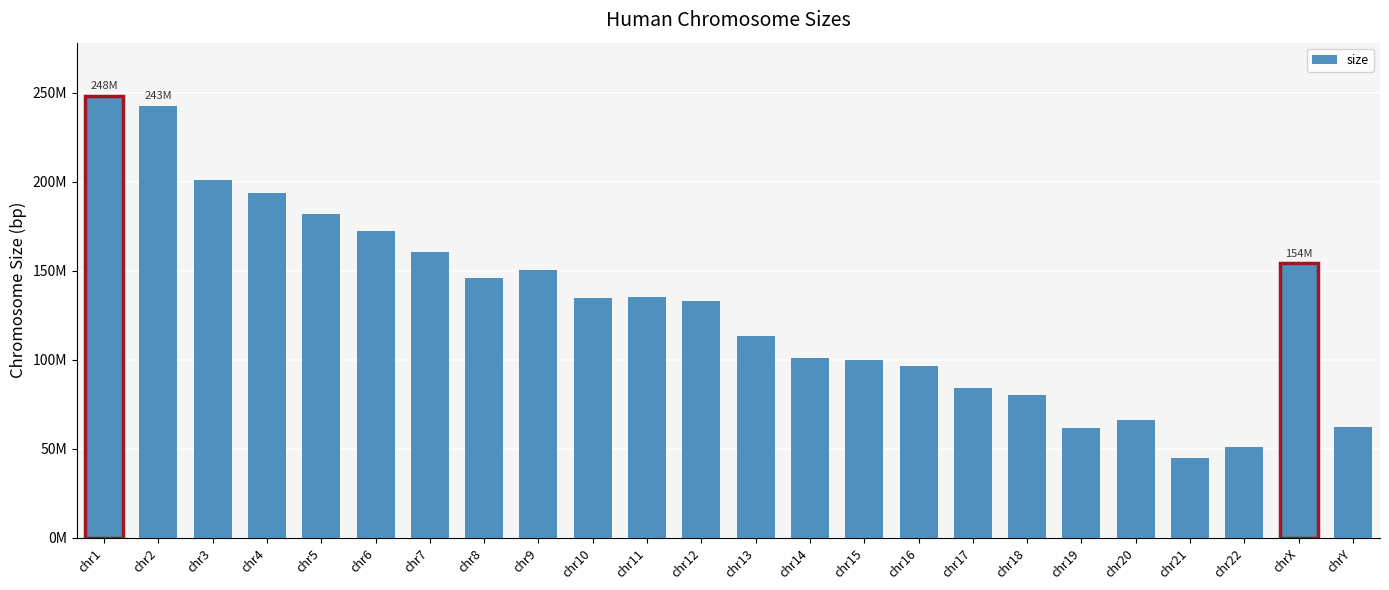

What is the difference between the maximum and minimum values?

203296646